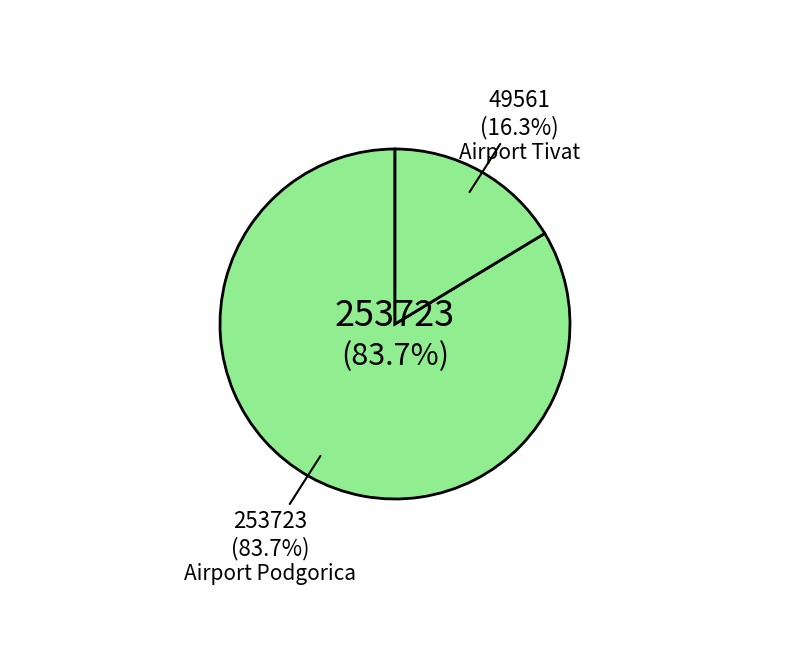

Rank the categories by value from lowest to highest.

Airport Tivat, Airport Podgorica